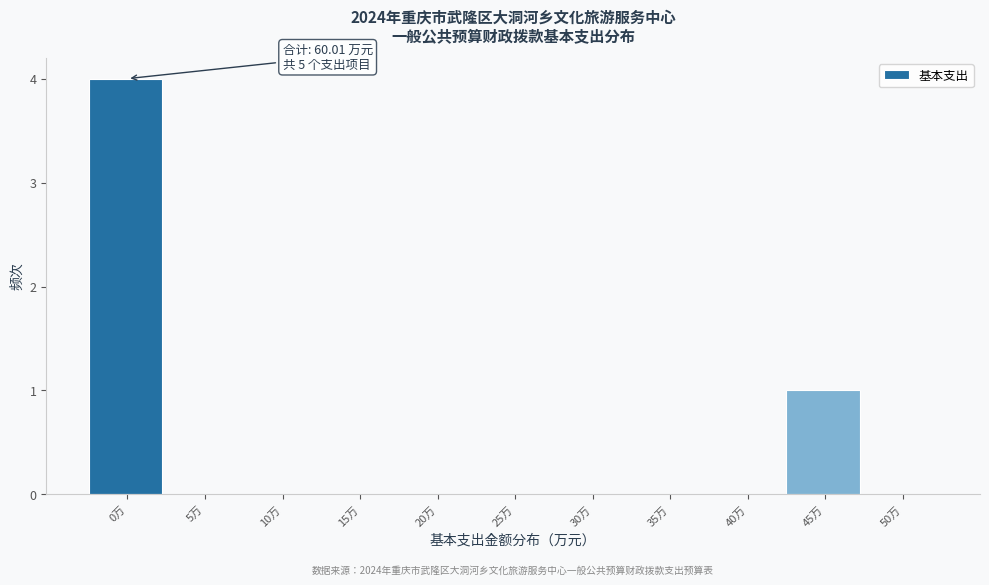

Reading left to right, what are all the values shown in this chart?

0万=4	5万=0	10万=0	15万=0	20万=0	25万=0	30万=0	35万=0	40万=0	45万=1	50万=0